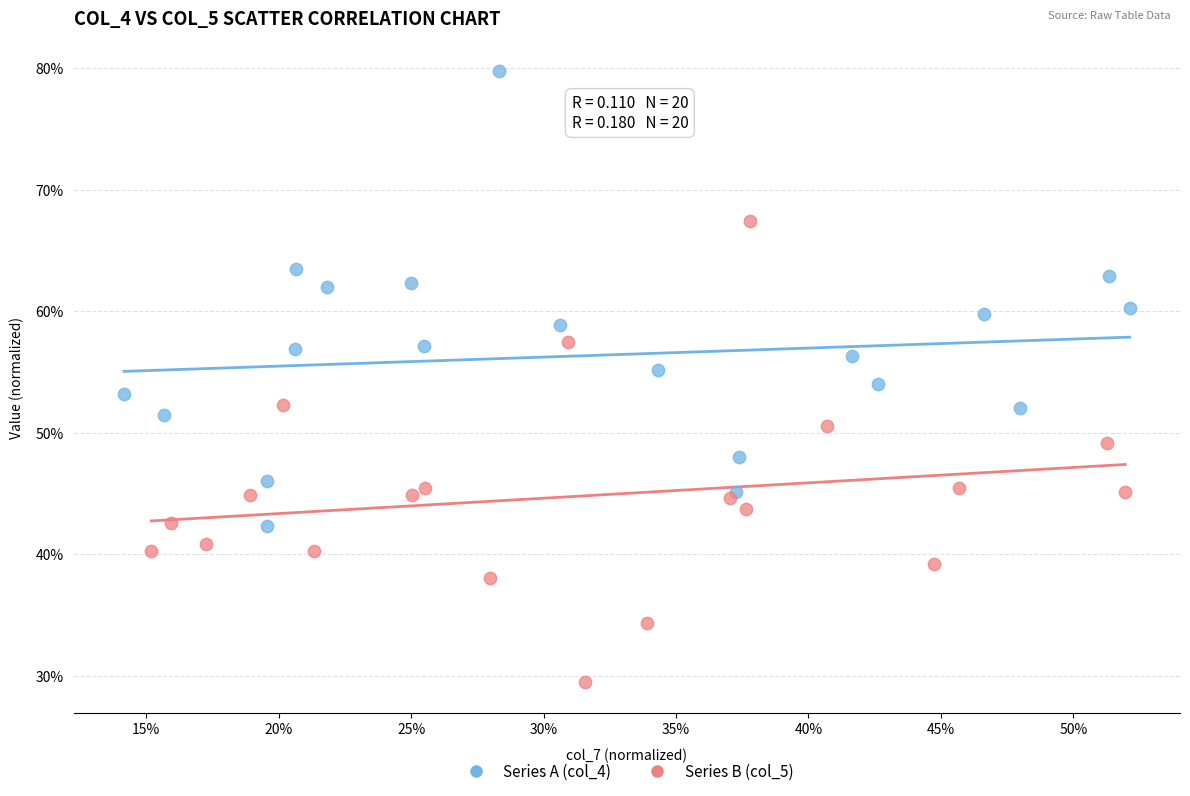

What are all the series names shown in the legend?

Series A (col_4), Series B (col_5)